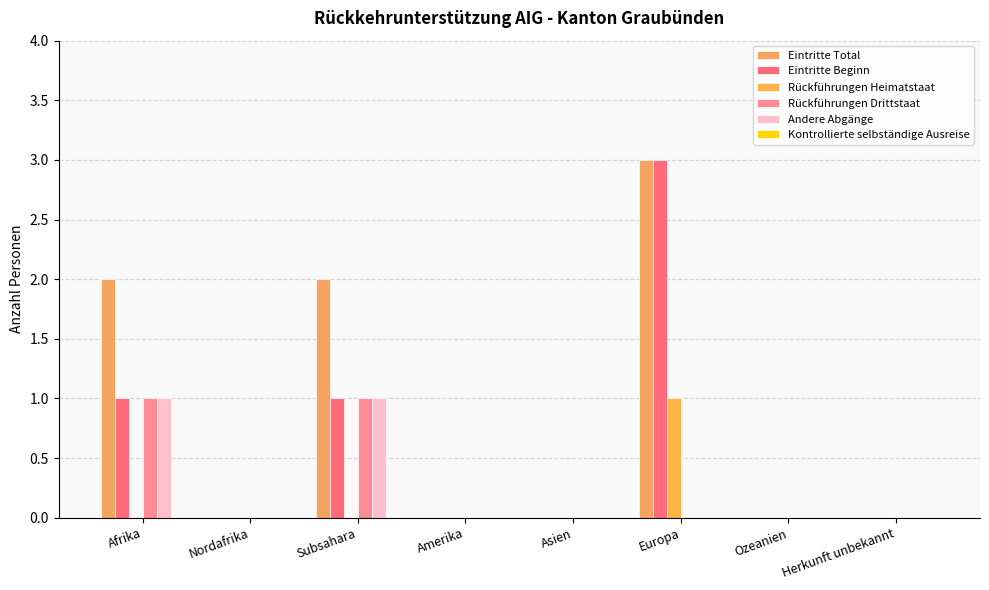

At which category is the sum across all series the highest?

Europa